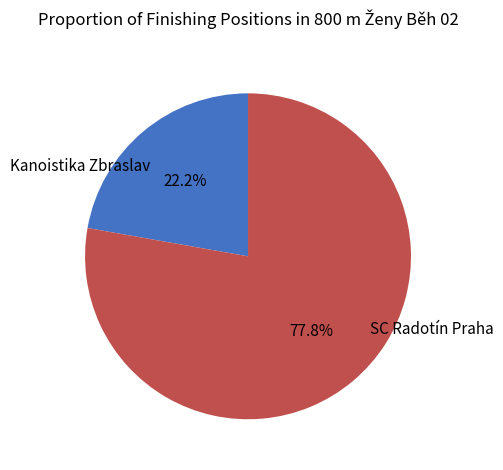

Is the sum of SC Radotín Praha and Kanoistika Zbraslav greater than half?

Yes